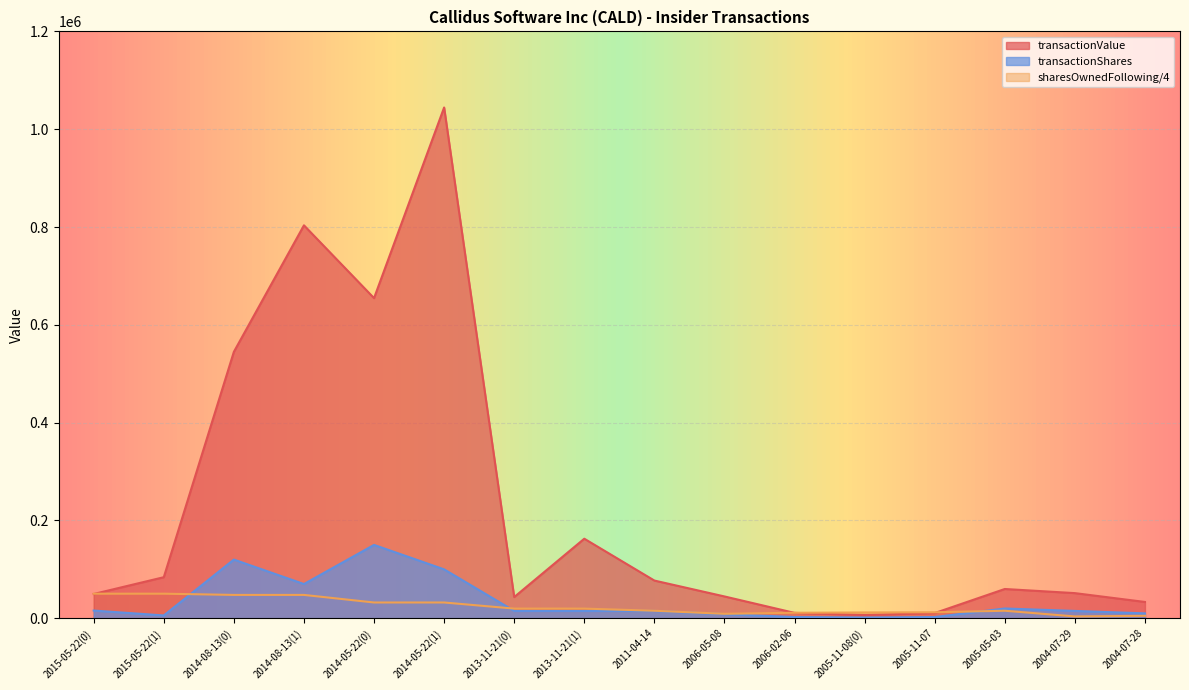

What position from the right is 2005-05-03?

3